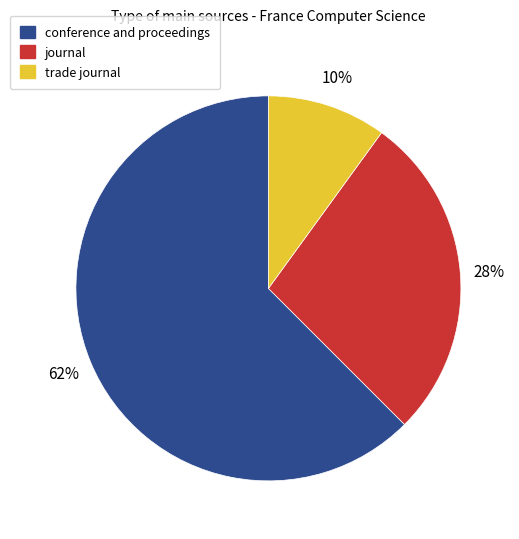

Is it true that journal is 22% of the pie?

False